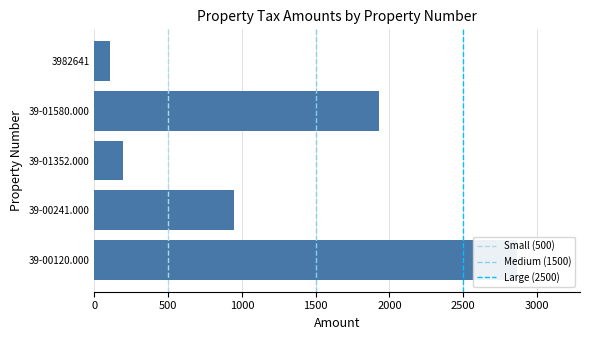

Which label corresponds to the largest value in the chart?

39-00120.000